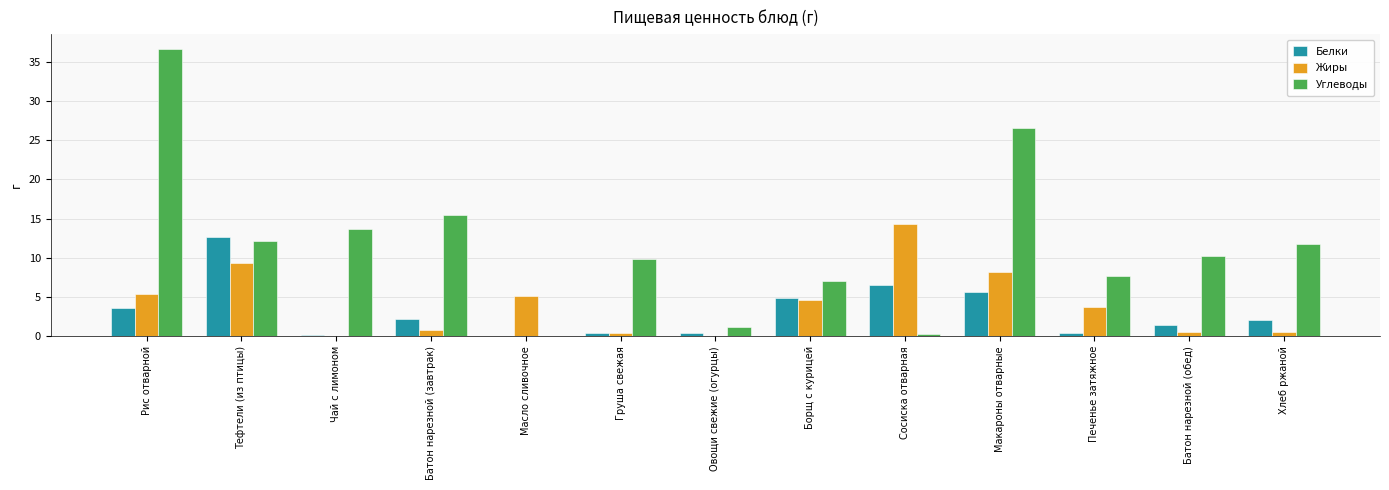

What is the spread (max minus min) of values at Хлеб ржаной?

11.1